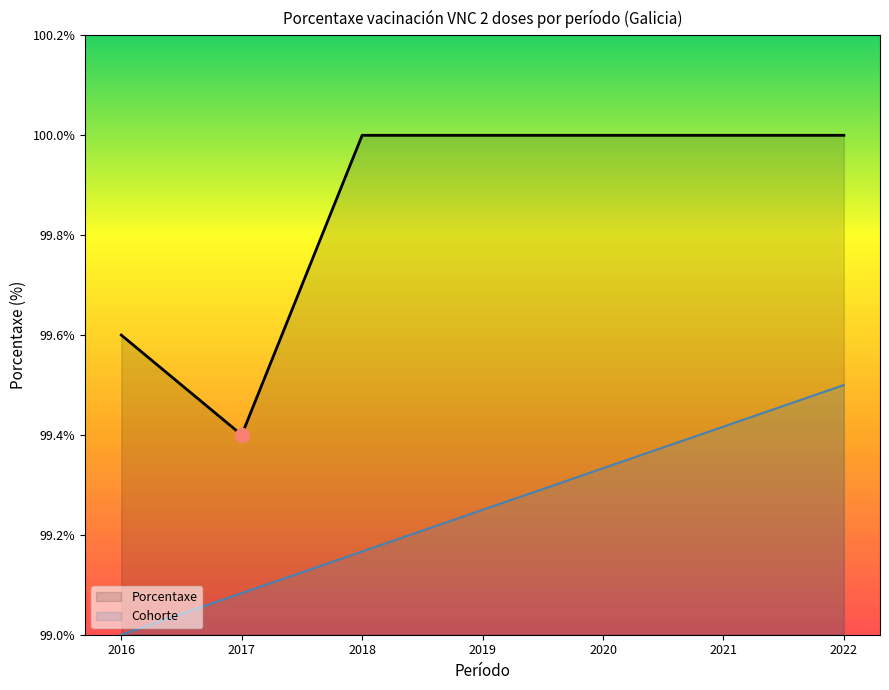

What is the lowest value of the Porcentaxe series?

99.4